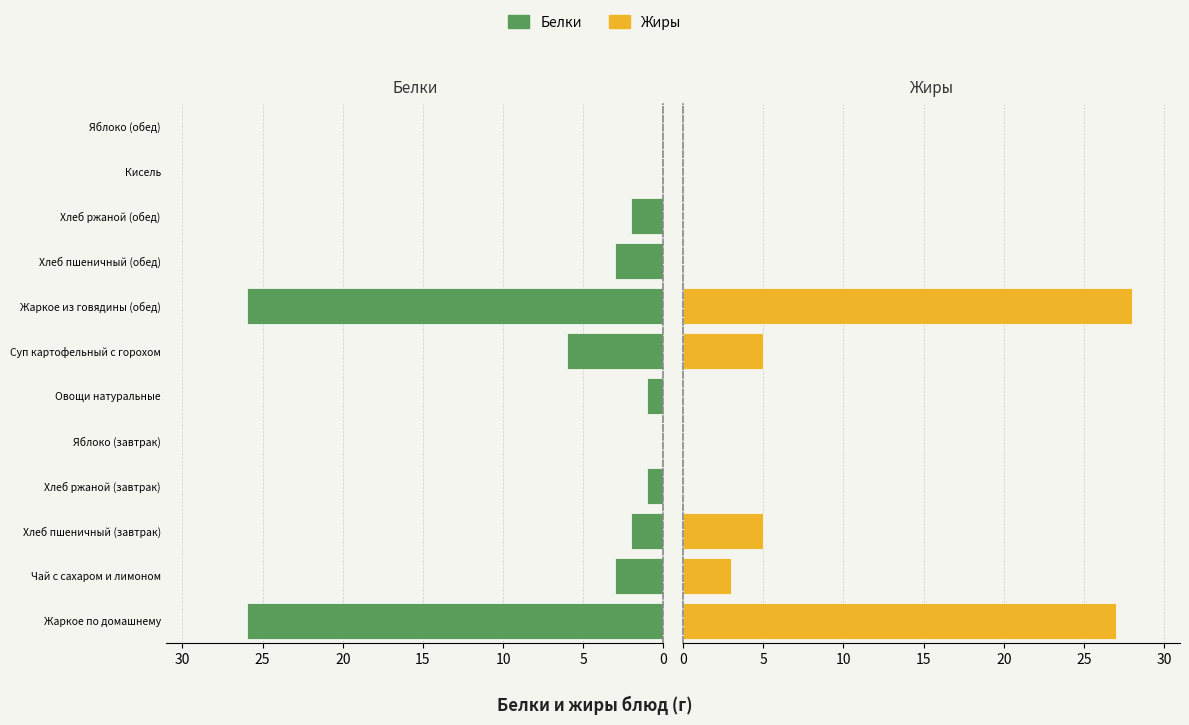

Are the bars horizontal?

Yes